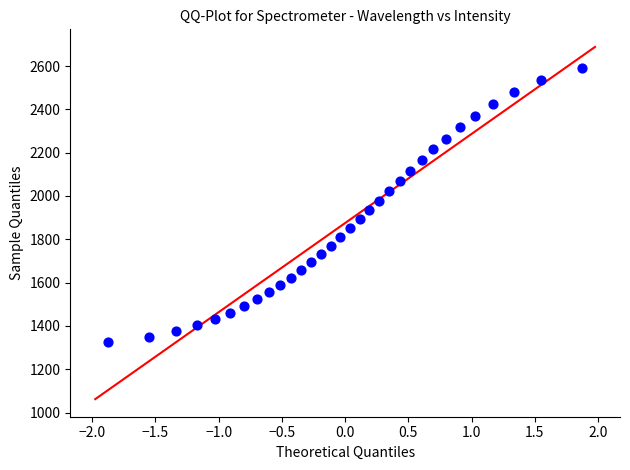

What is the range of X values (max minus min)?

3.8